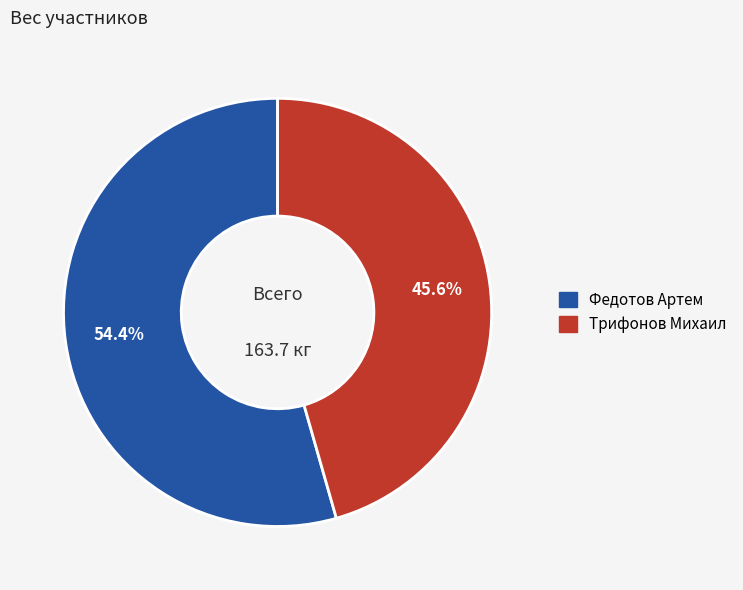

What is the ratio of the value at Трифонов Михаил to the value at Федотов Артем?

0.8